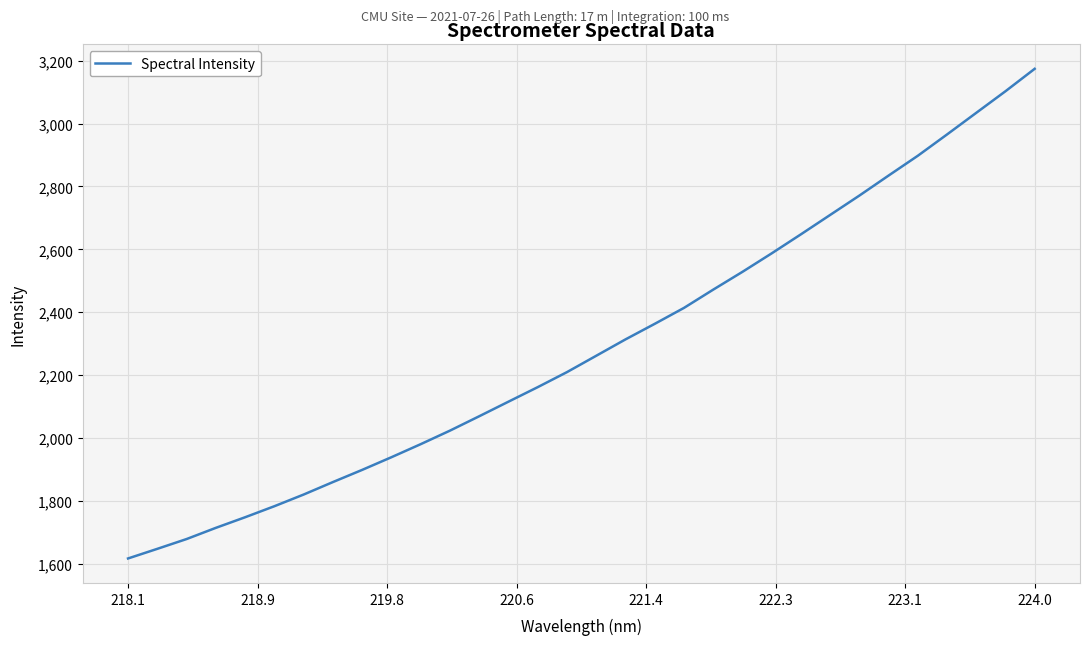

What is the difference between the maximum and minimum values?

1557.5